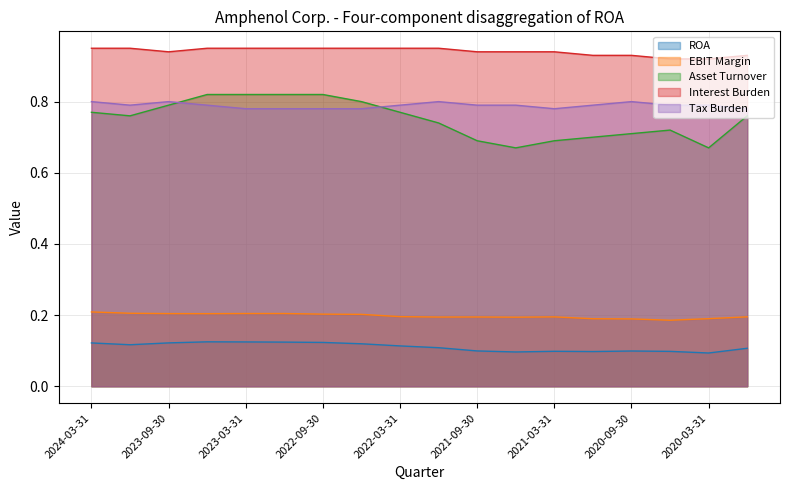

Is it true that Tax Burden equals 0.8 at 2021-09-30?

True